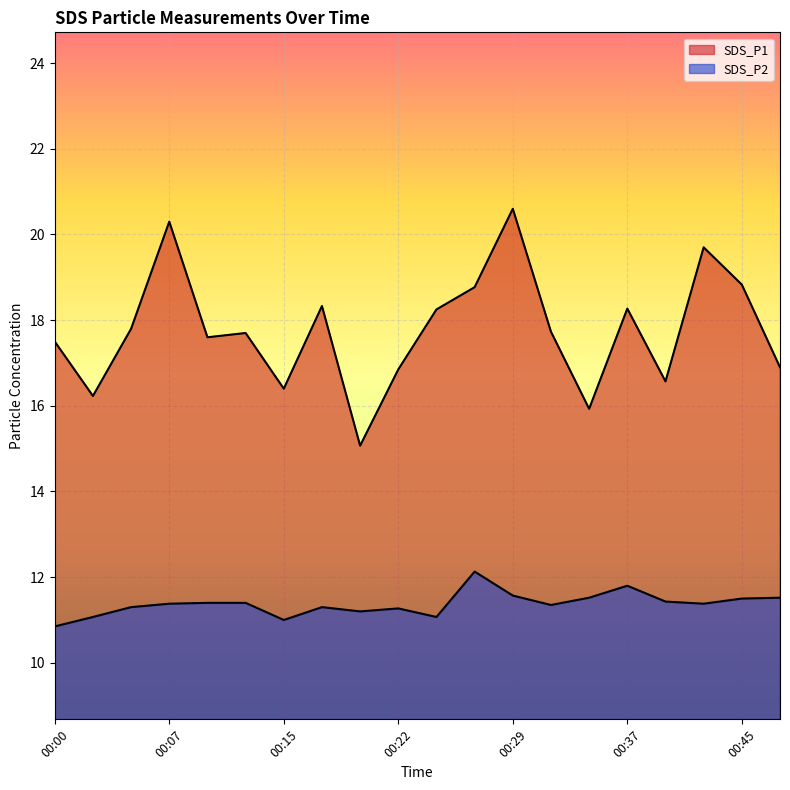

At how many categories does at least one series exceed 14?

20